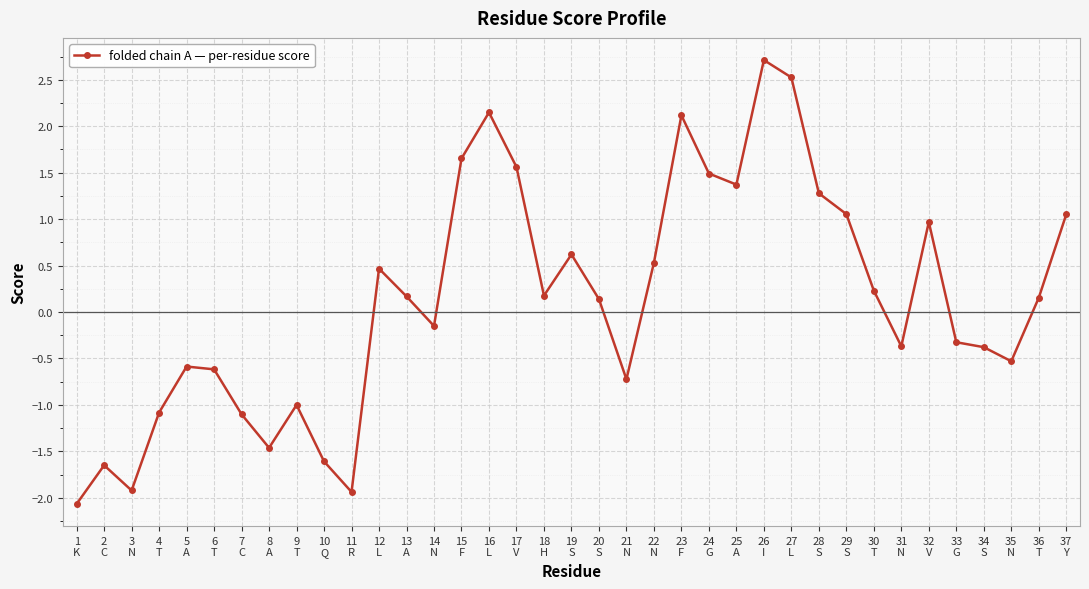

What is the minimum value shown in the chart?

-2.1